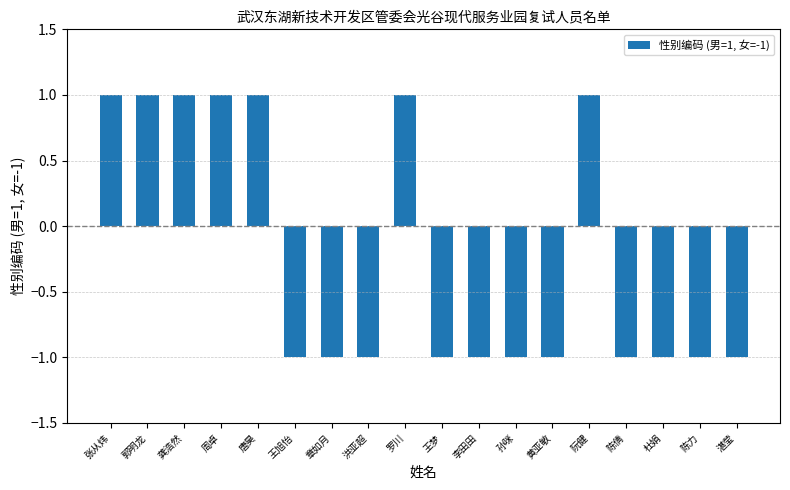

What is the sum of all values?

-4